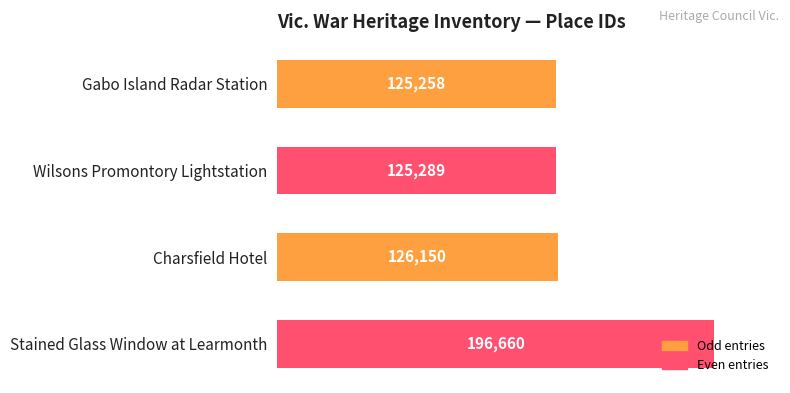

Is it true that the value at Stained Glass Window at Learmonth is 93897?

False